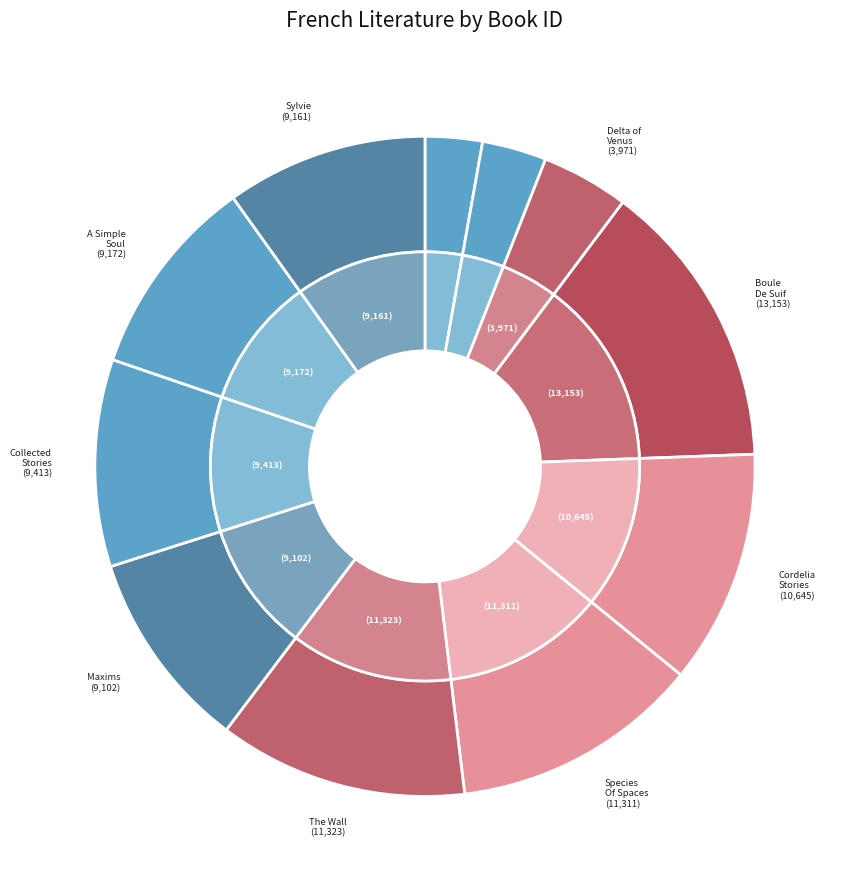

What is the change in value from Species Of Spaces And Other Pieces to Maxims?

-2209